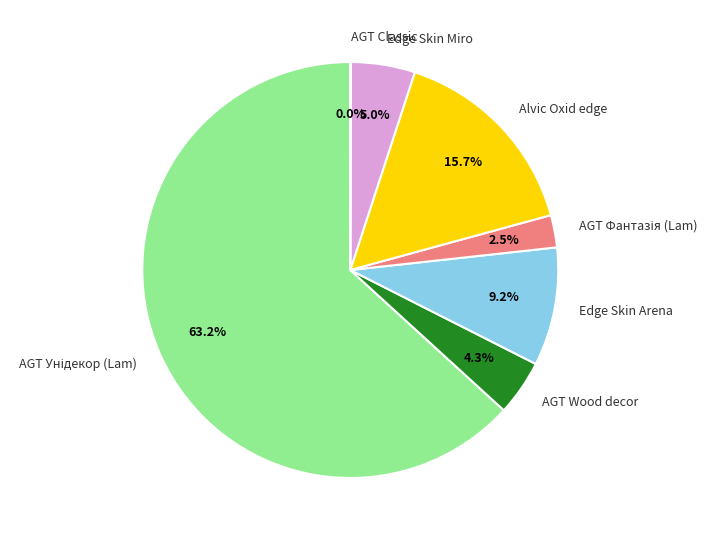

Is there any slice that represents more than half of the pie?

Yes